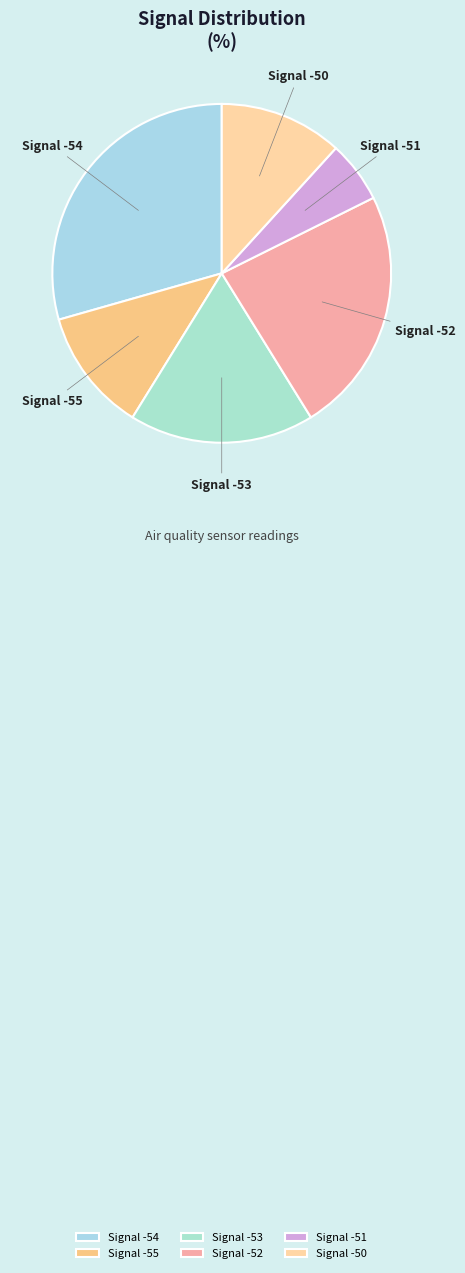

Does any single category account for the majority?

No